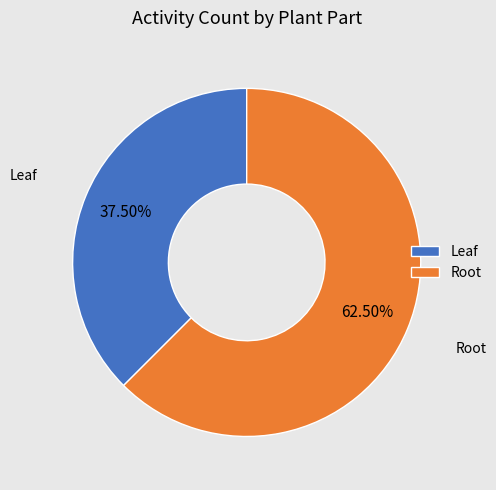

Do Root and Leaf together represent more than half of the pie?

Yes